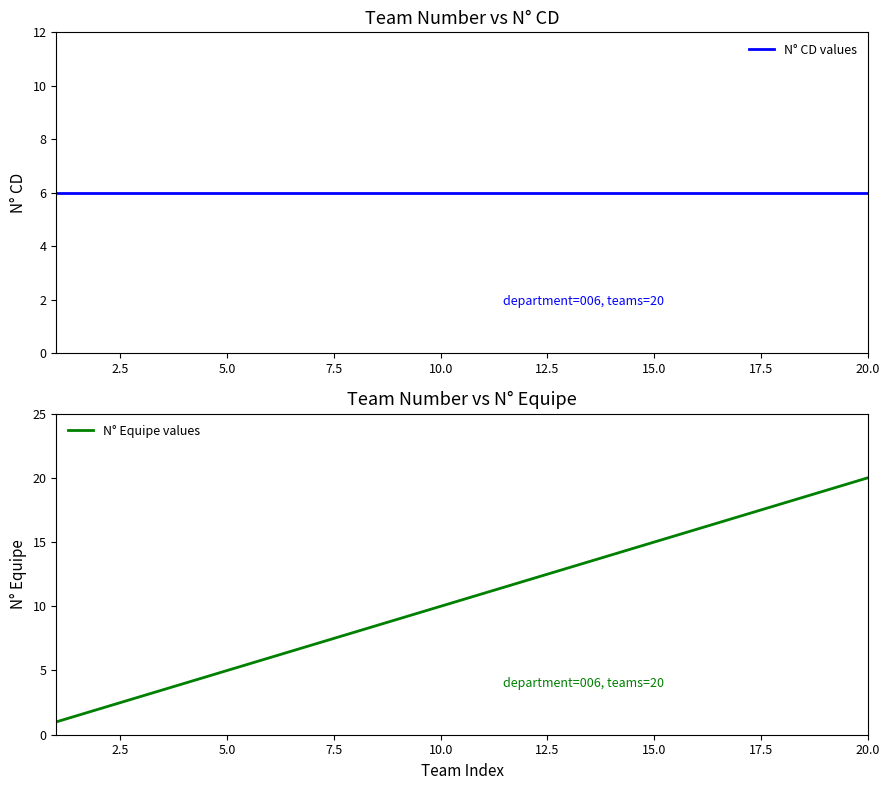

Which category has the highest value in the N° Equipe values series?

20.0